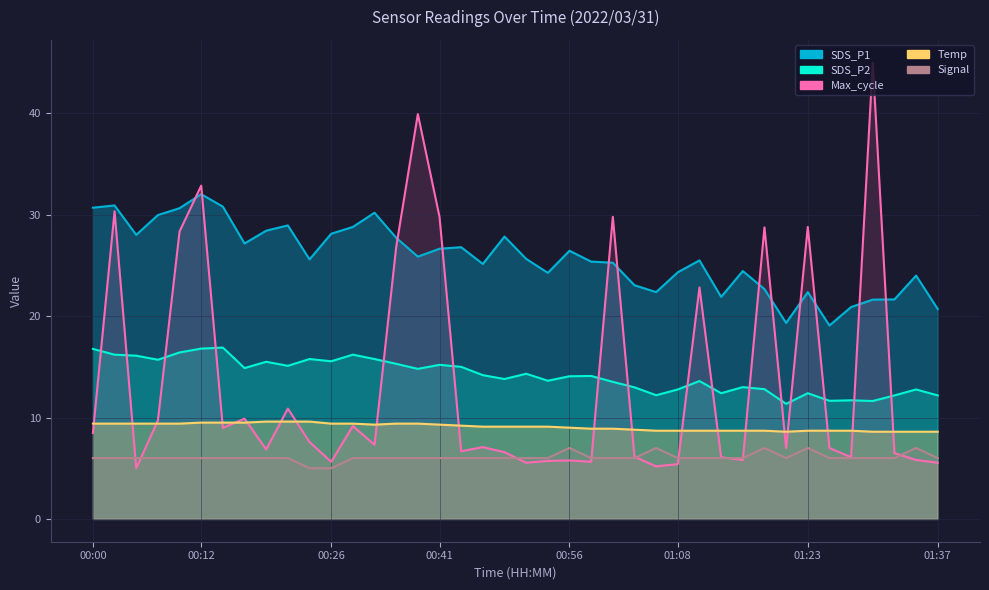

Count the number of categories in the chart.

40